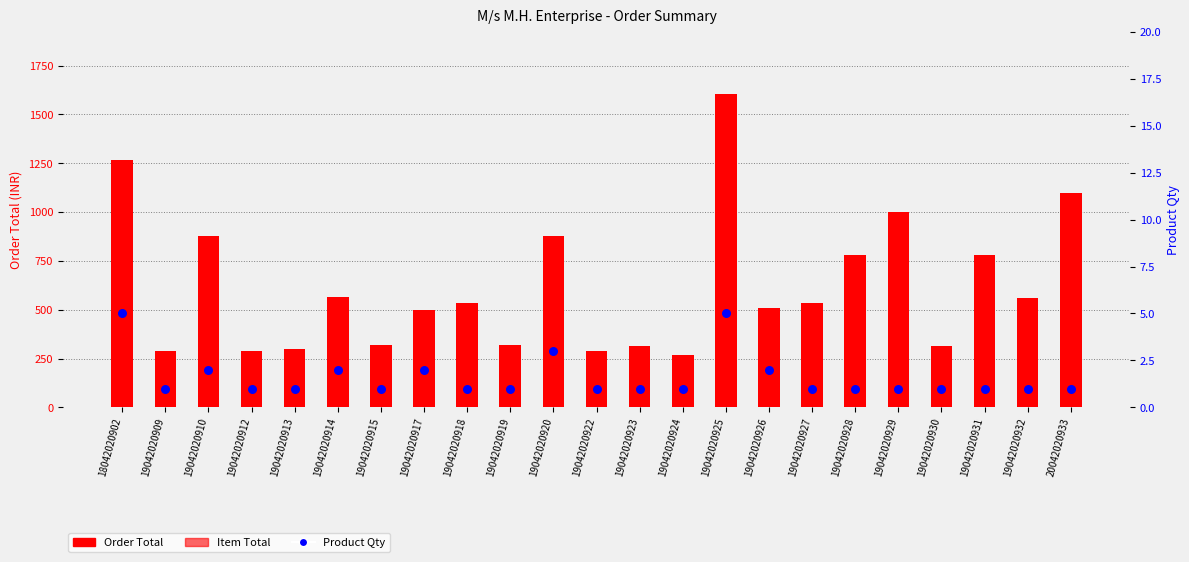

Which series has the widest spread of Y values?

Order Total